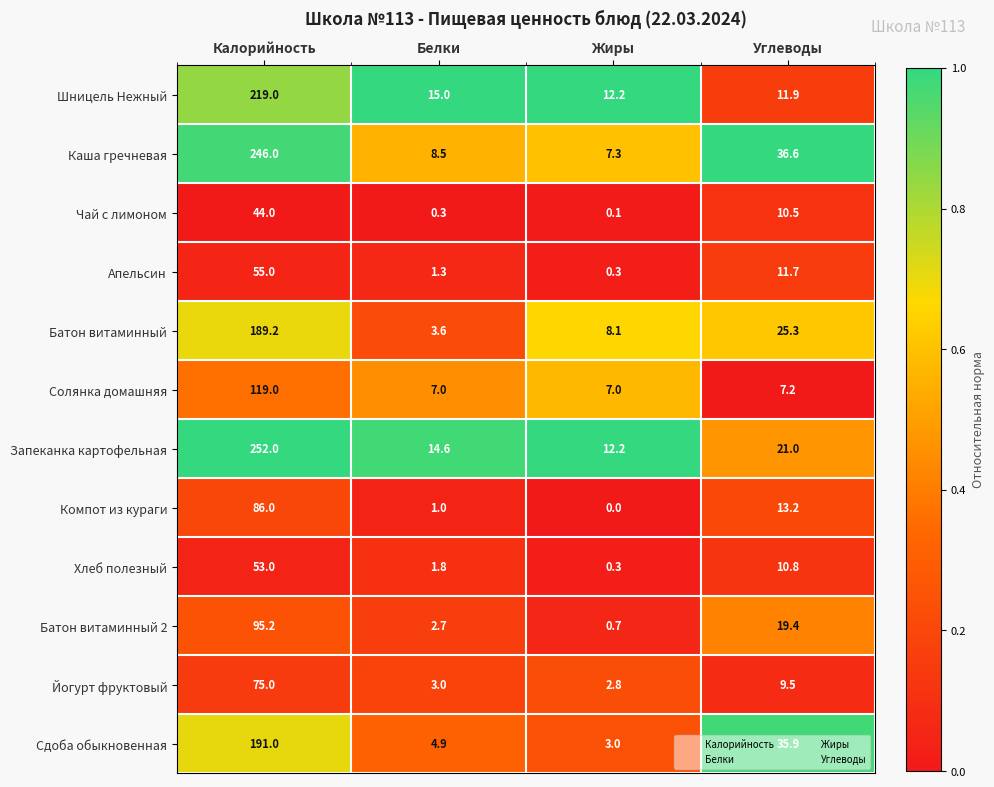

Count the number of data series in this chart.

12